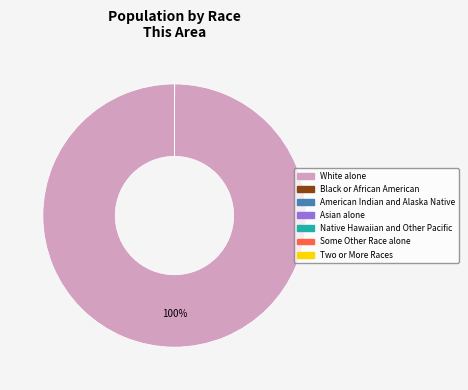

To the nearest percent, what is the average slice percentage?

14%